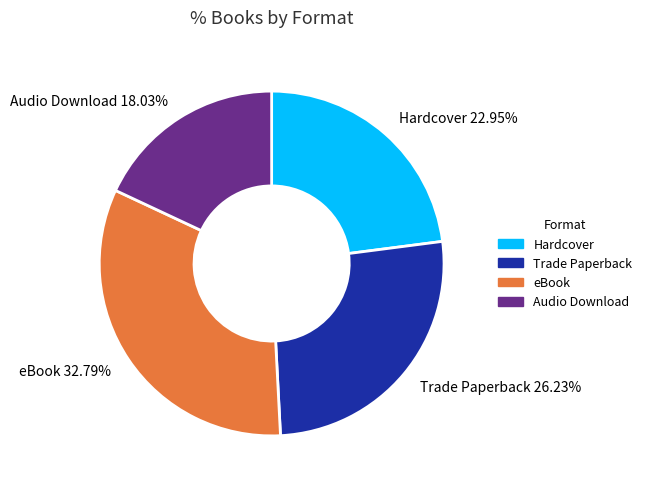

What percentage is the eBook slice, to the nearest percent?

33%